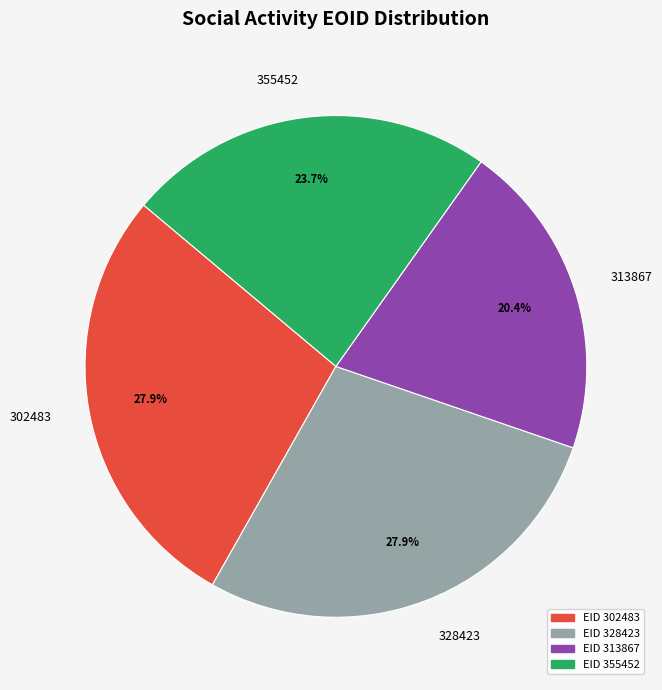

Does any single category account for the majority?

No